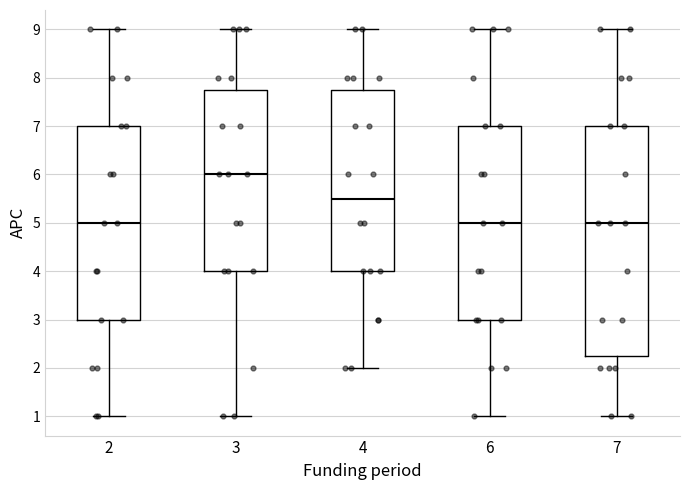

Reading left to right, read every box against the y-axis: the position of its median line, the range the box covers, and the ends of its whiskers. The values are not printed on the chart, so give them approximately, as read against the axis.

2: median 5.0, box 3.0 to 7.0, whiskers 1.0 to 9.0
3: median 6.0, box 4.0 to 7.8, whiskers 1.0 to 9.0
4: median 5.5, box 4.0 to 7.8, whiskers 2.0 to 9.0
6: median 5.0, box 3.0 to 7.0, whiskers 1.0 to 9.0
7: median 5.0, box 2.3 to 7.0, whiskers 1.0 to 9.0